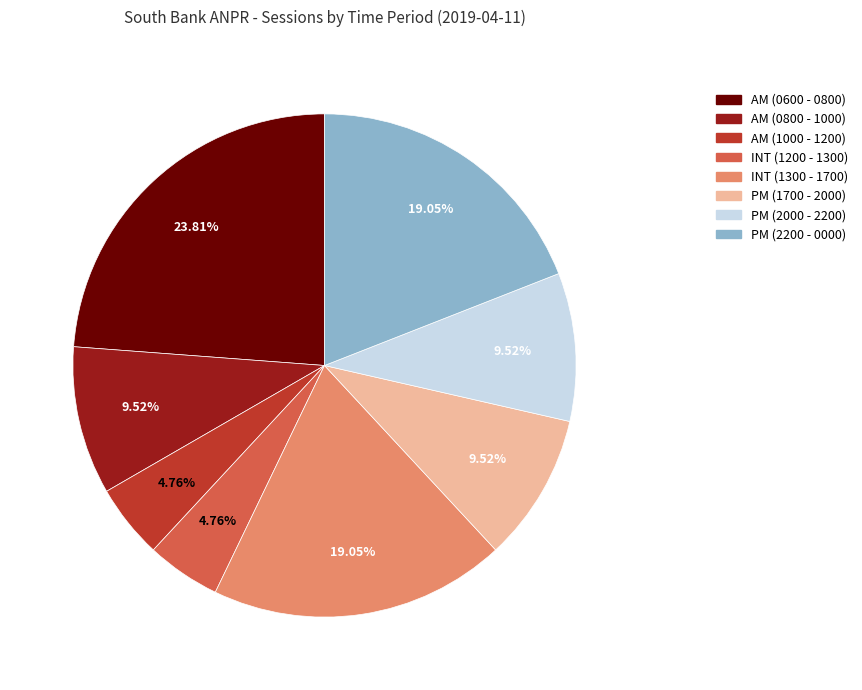

Count the number of slices in the pie.

8